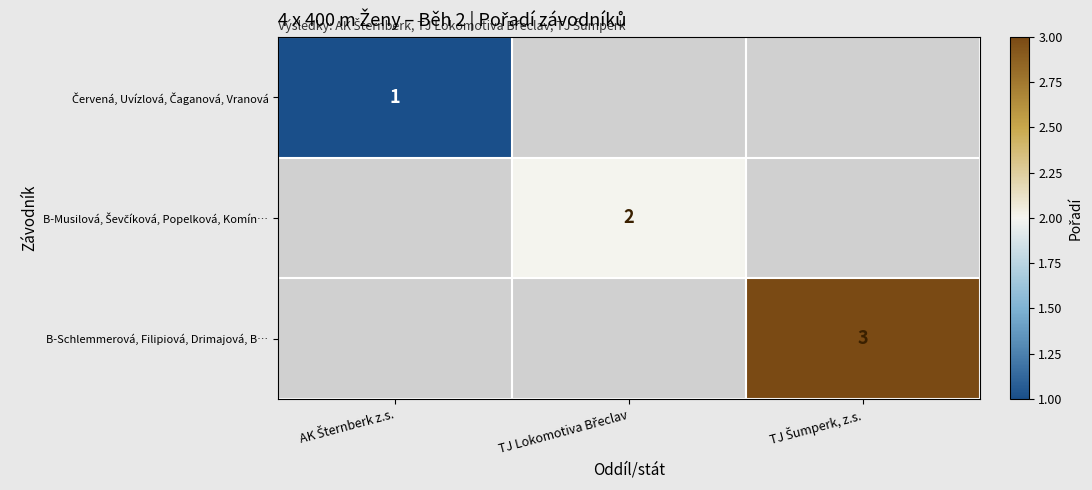

Rank the categories by Červená, Uvízlová, Čaganová, Vranová value from highest to lowest.

AK Šternberk z.s., TJ Lokomotiva Břeclav, TJ Šumperk, z.s.